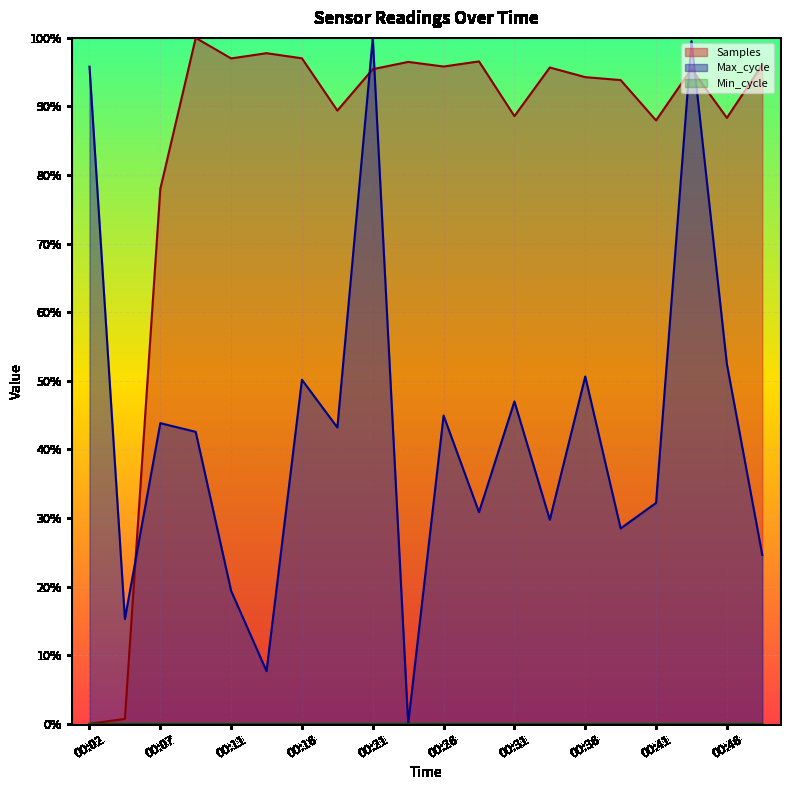

True or false: Max_cycle has more than 0 points higher than both neighbors.

True